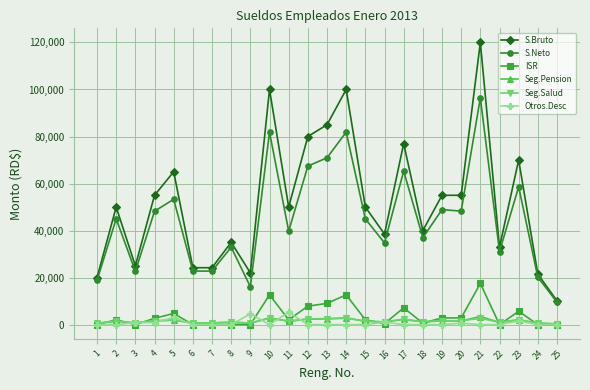

What is the difference between the second highest and minimum values in the S.Neto series?

72324.6